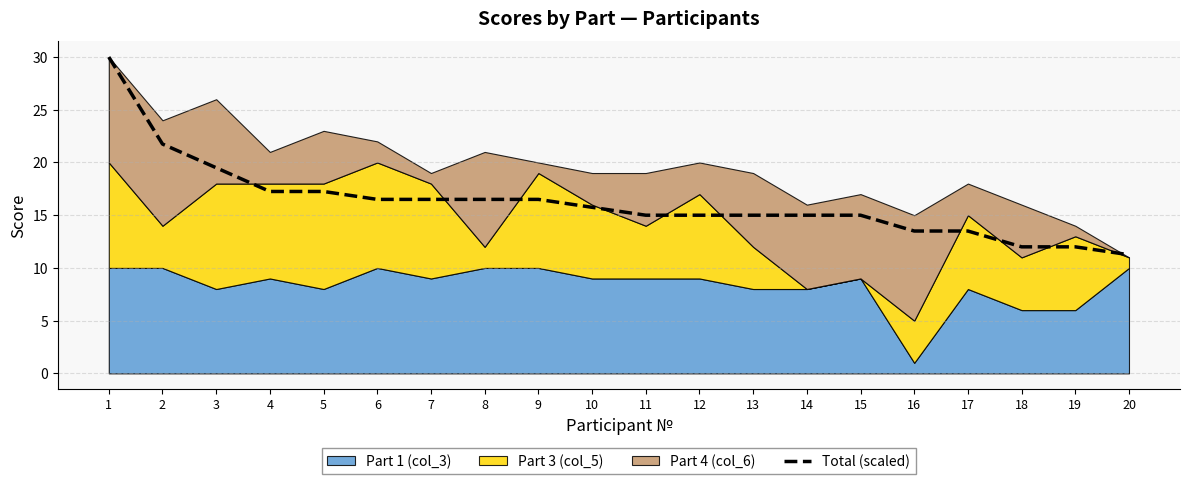

Which has a higher value, 2 or 16?

2